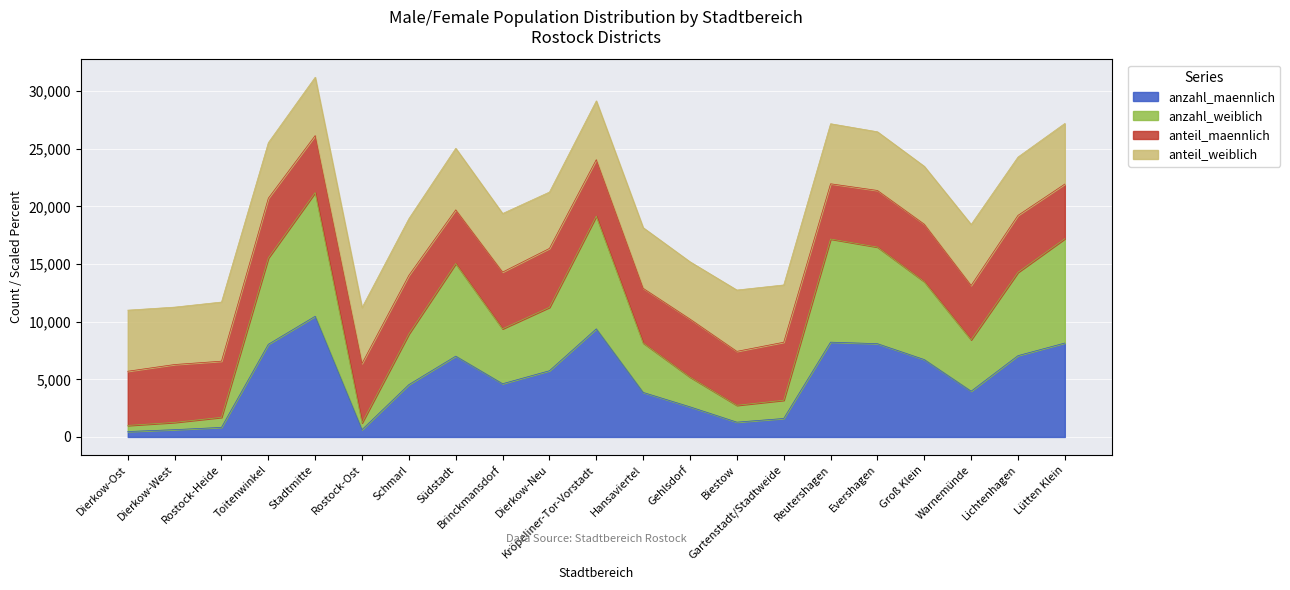

What is the highest value of the anzahl_maennlich series?

10469